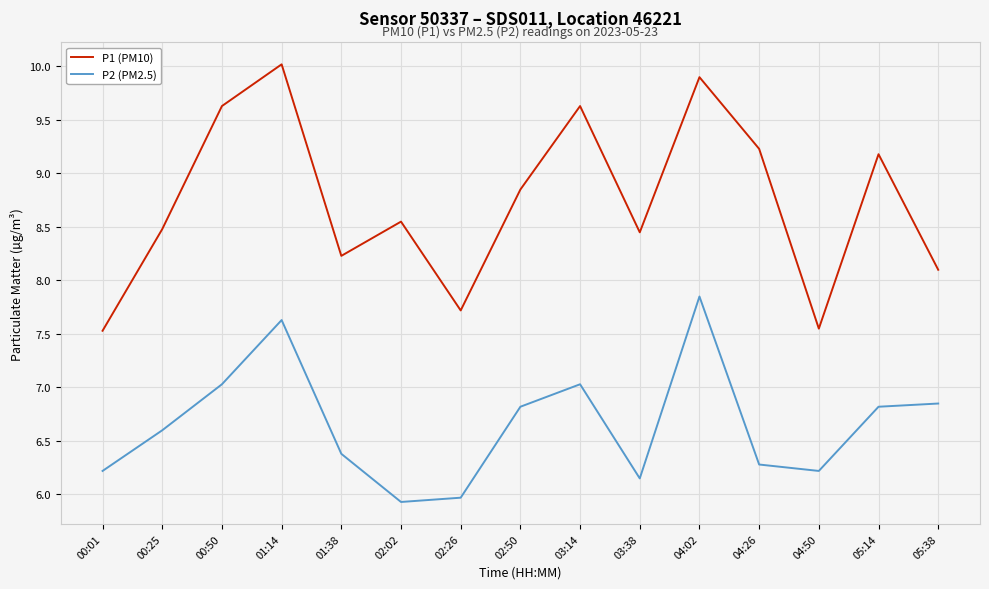

Which series has the widest spread of values?

P1 (PM10)